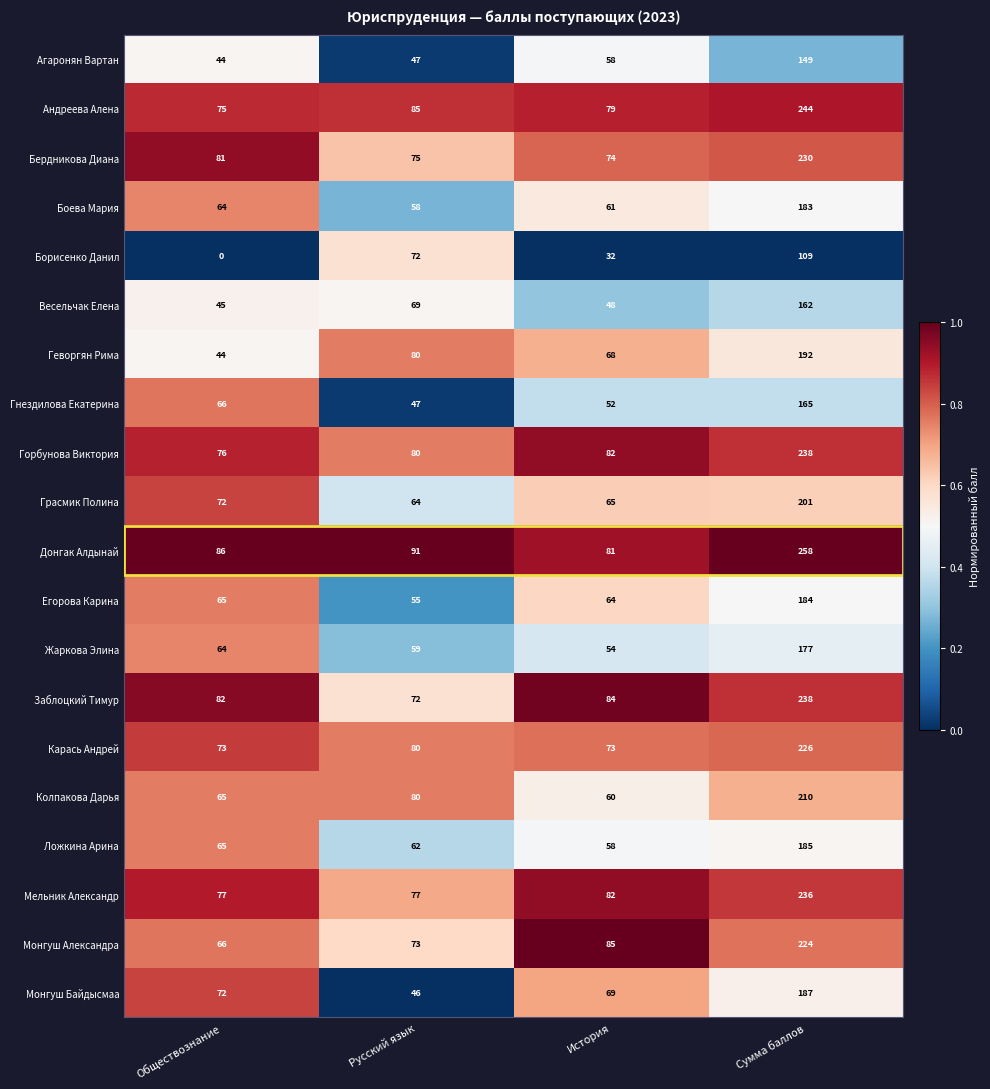

What is the difference between the maximum and minimum values in the Геворгян Рима series?

148